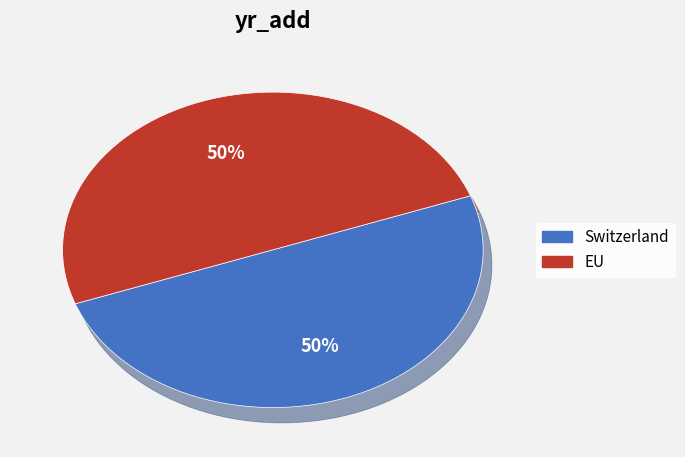

What is the ratio of the value at Switzerland to the value at EU?

1.0